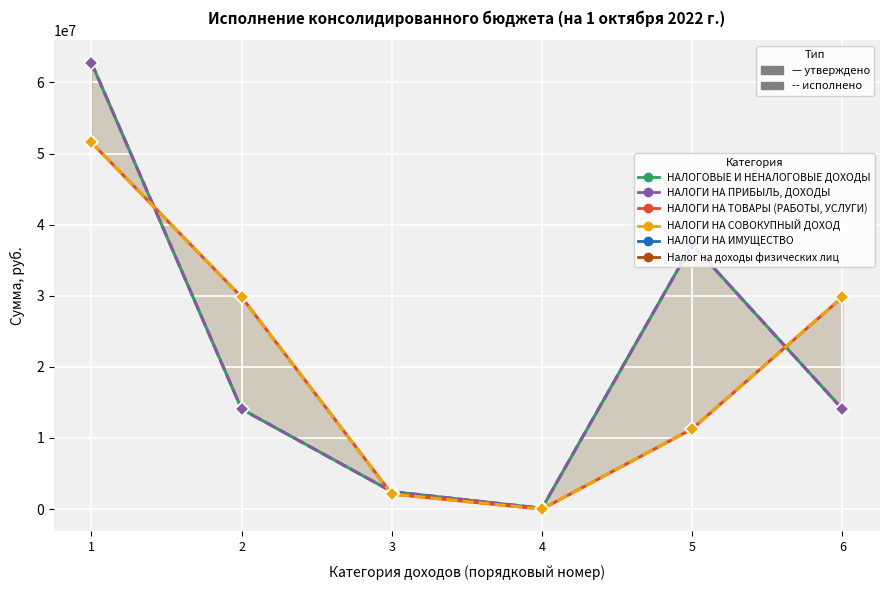

Read the Исполнено (консол.) value at 6.

29815462.1